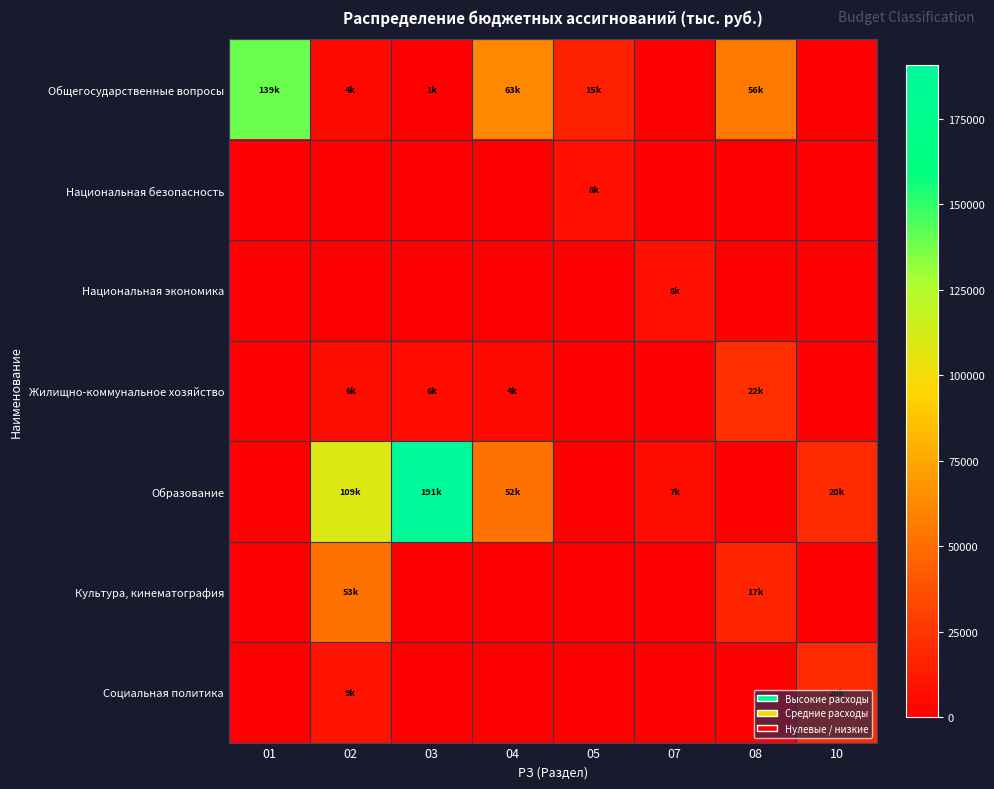

How many data points does each series have?

8